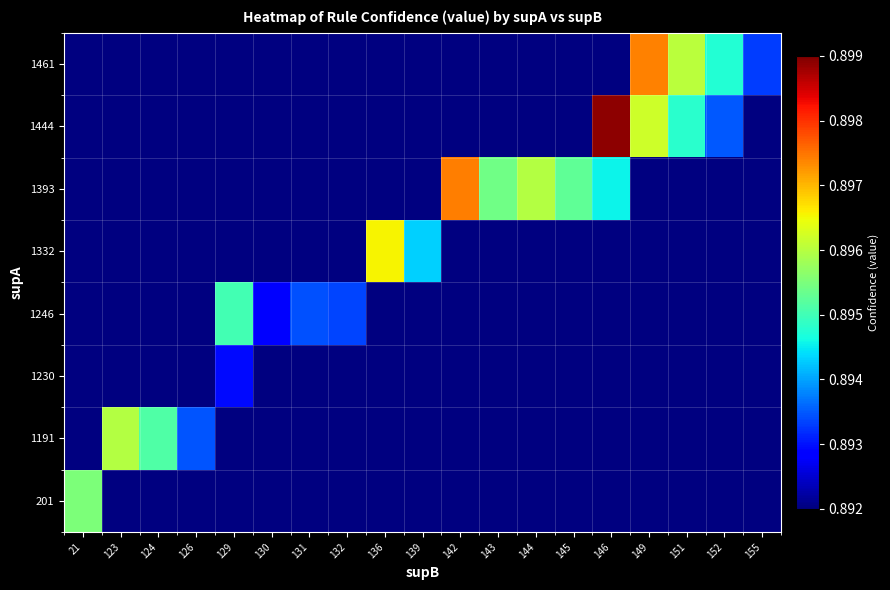

What is the maximum value shown in the chart?

0.9